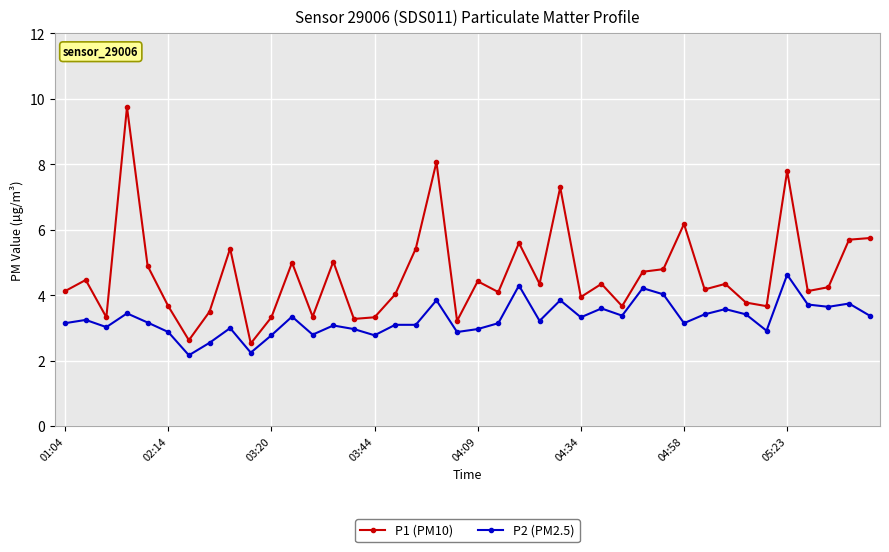

Count the number of data series in this chart.

2